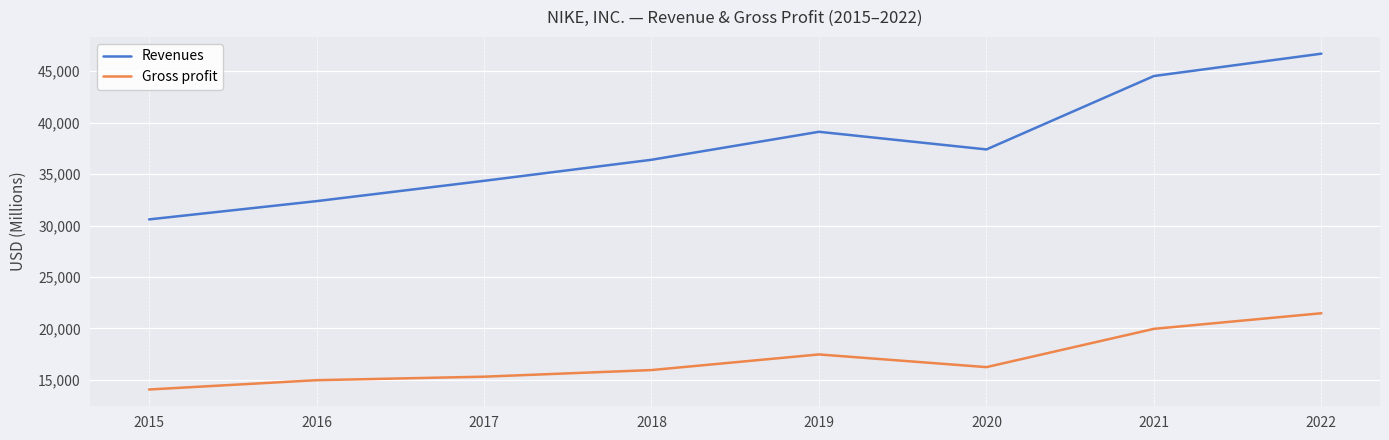

Is it true that Revenues equals 62432 at 2022?

False